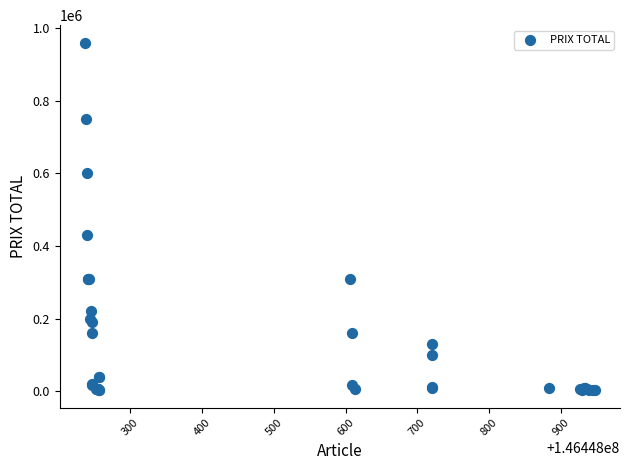

What Y value in the scatter plot is closest to 481500?

430000